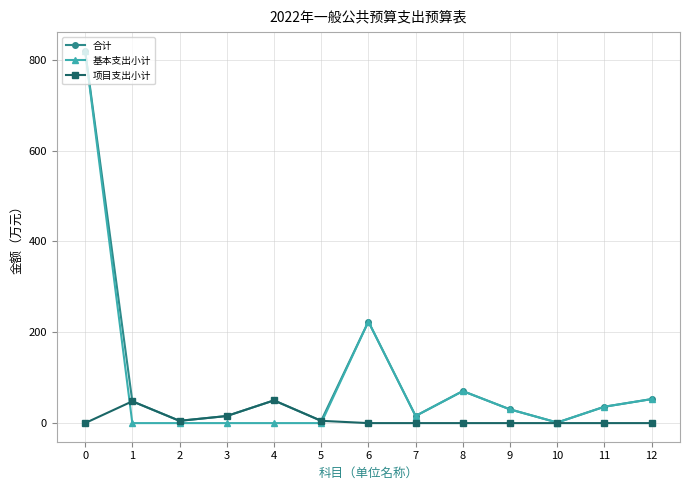

What is the highest value of the 合计 series?

819.8